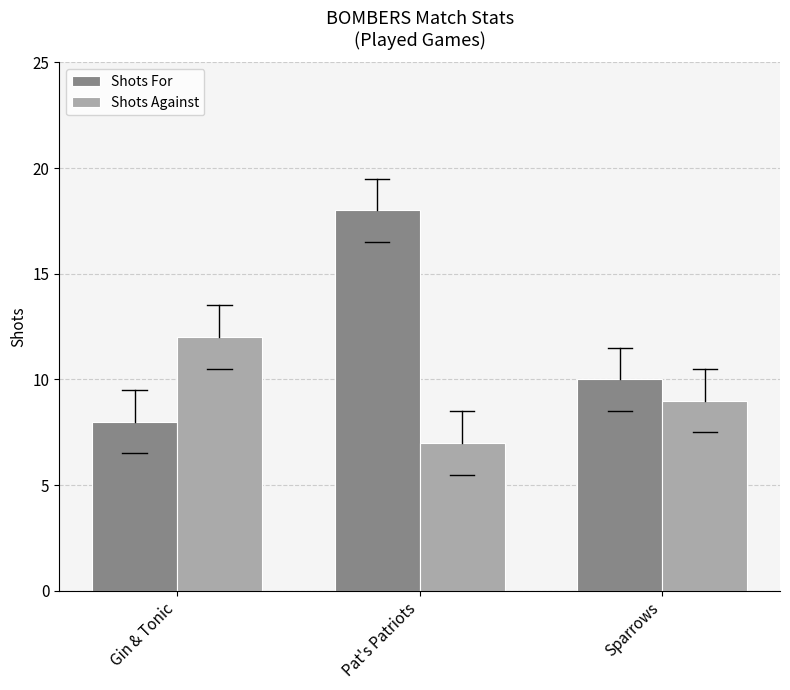

Reading left to right, what are all the values shown in this chart?

Shots For: Gin & Tonic=8	Pat's Patriots=18	Sparrows=10
Shots Against: Gin & Tonic=12	Pat's Patriots=7	Sparrows=9